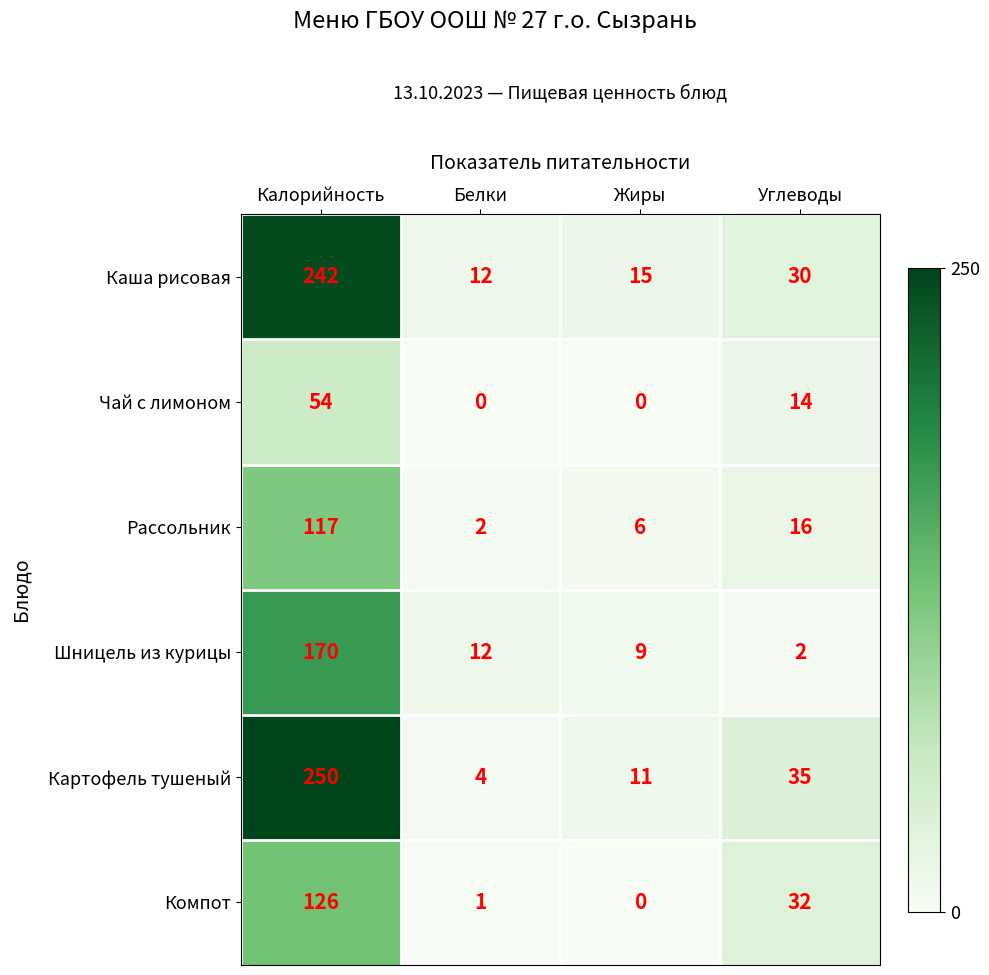

Is it true that Компот equals 126 at Калорийность?

True